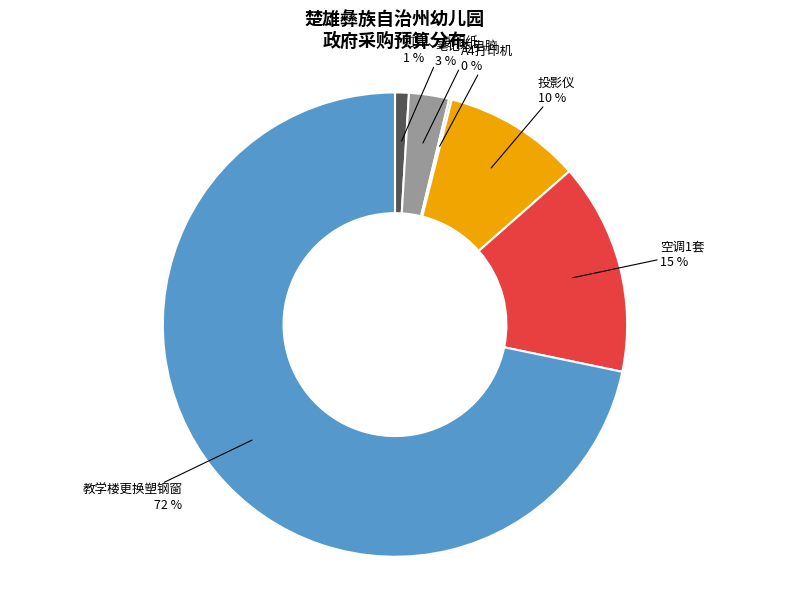

Is there any slice that represents more than half of the pie?

Yes